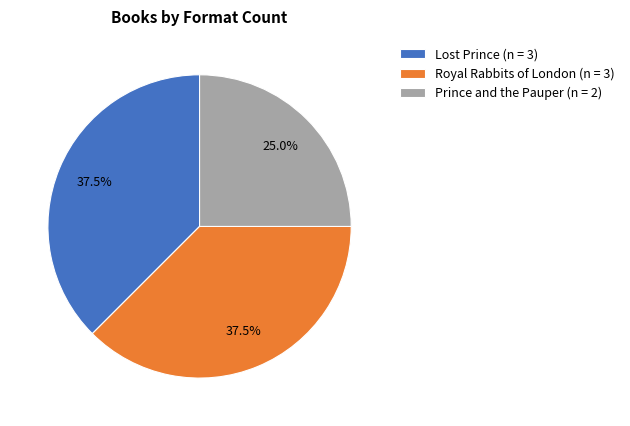

Between Prince and the Pauper (n = 2) and Royal Rabbits of London (n = 3), which is larger?

Royal Rabbits of London (n = 3)